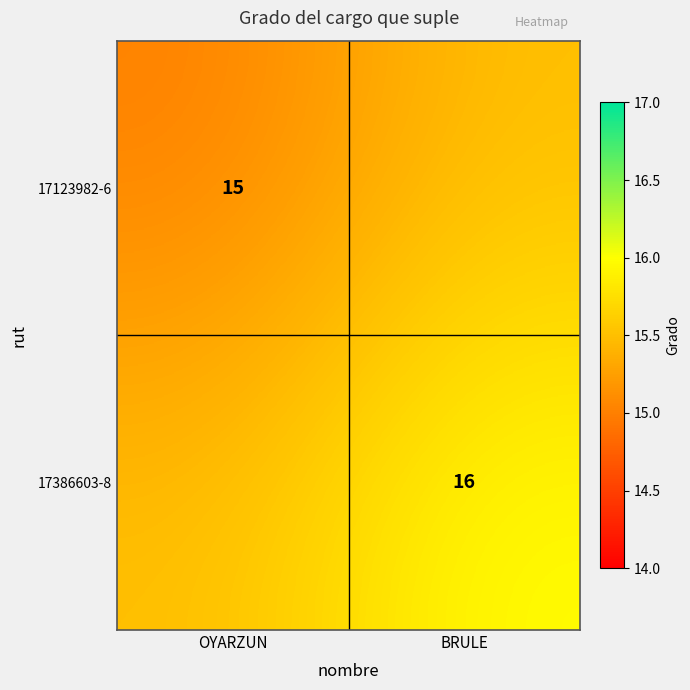

Is it true that 17386603-8 equals 16.0 at BRULE?

True